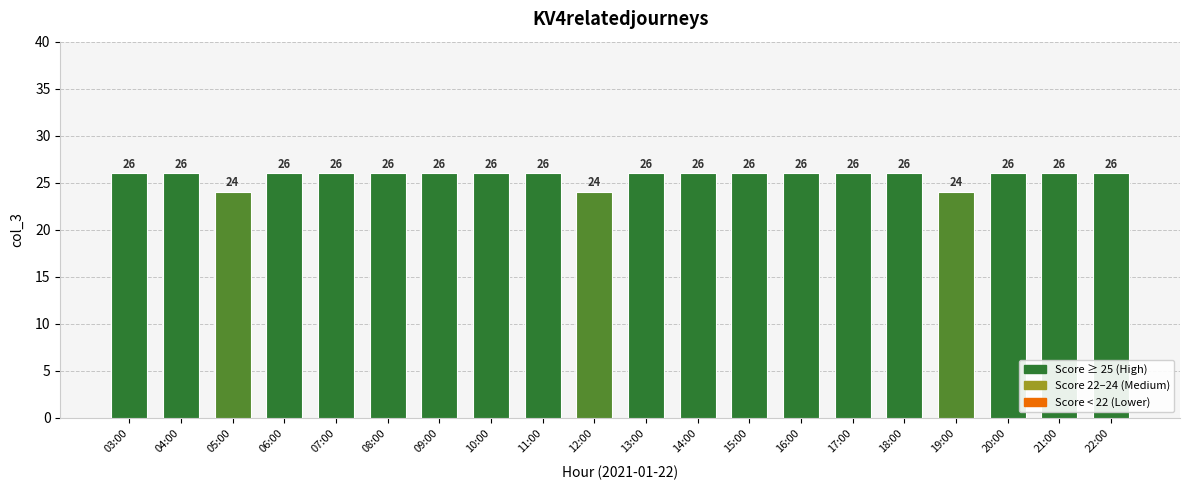

Does the chart contain stacked bars?

No